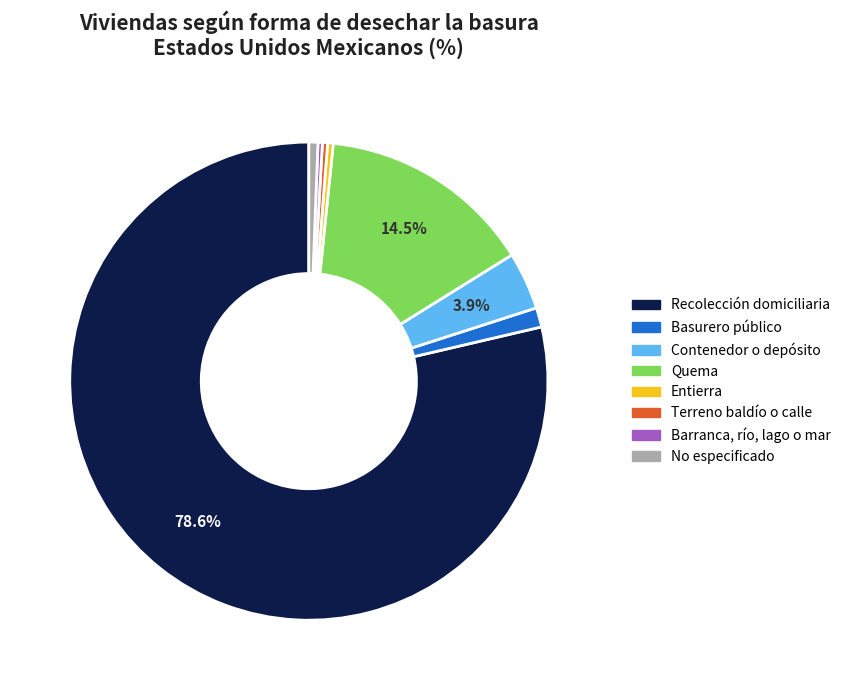

How many segments does this pie chart have?

8